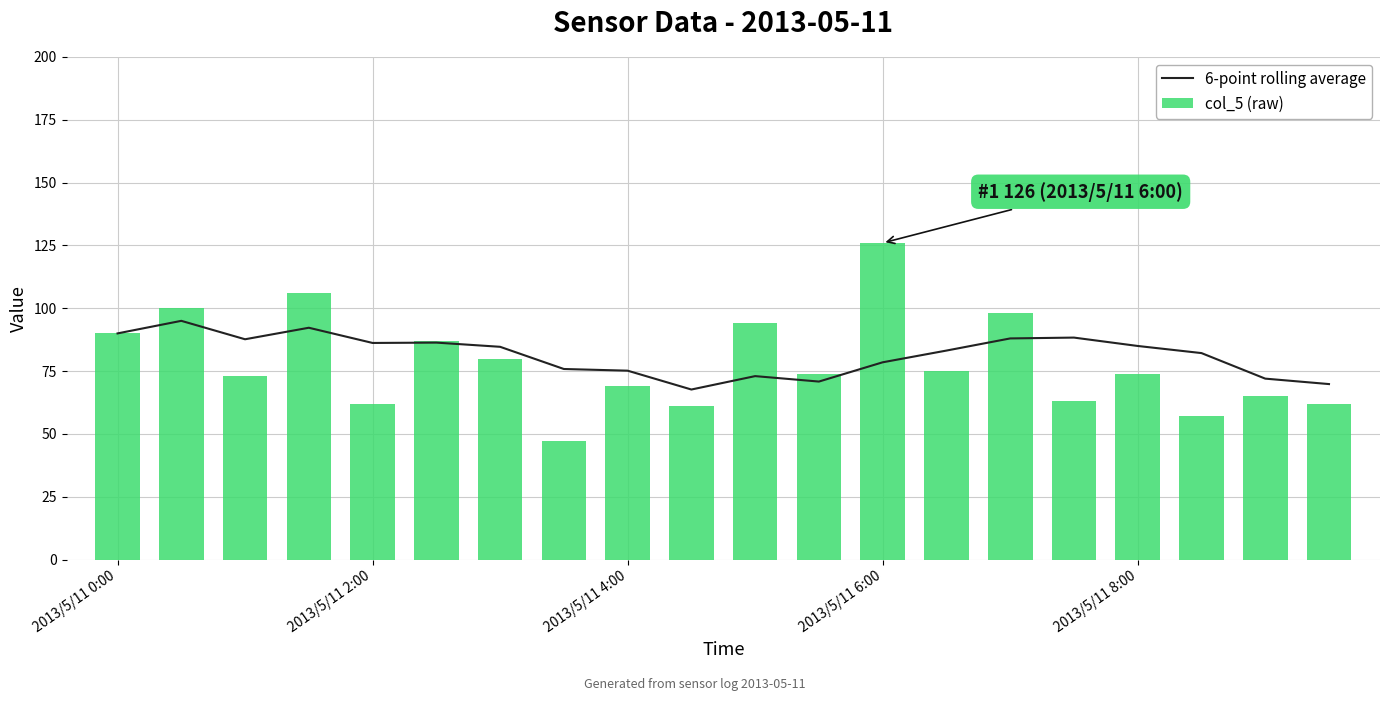

Reading left to right, extract all data points from this chart.

6-point rolling average: 90.0	95.0	87.7	92.2	86.2	86.3	84.7	75.8	75.2	67.7	73.0	70.8	78.5	83.2	88.0	88.3	85.0	82.2	72.0	69.8
col_5 (raw): 90.0	100.0	73.0	106.0	62.0	87.0	80.0	47.0	69.0	61.0	94.0	74.0	126.0	75.0	98.0	63.0	74.0	57.0	65.0	62.0